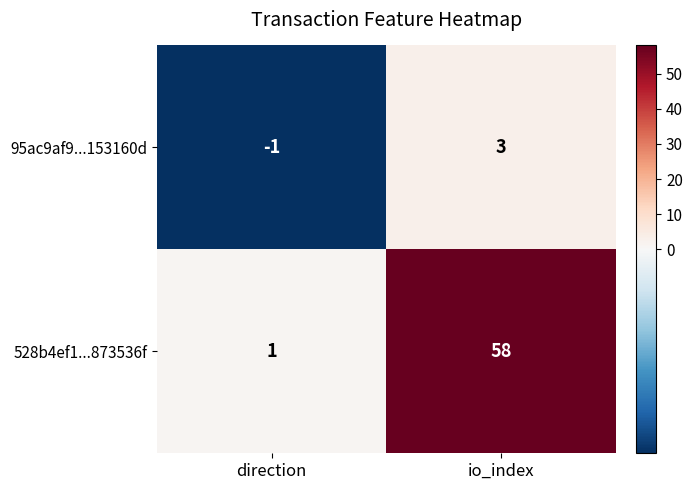

Is it true that 528b4ef1...873536f equals 58 at io_index?

True